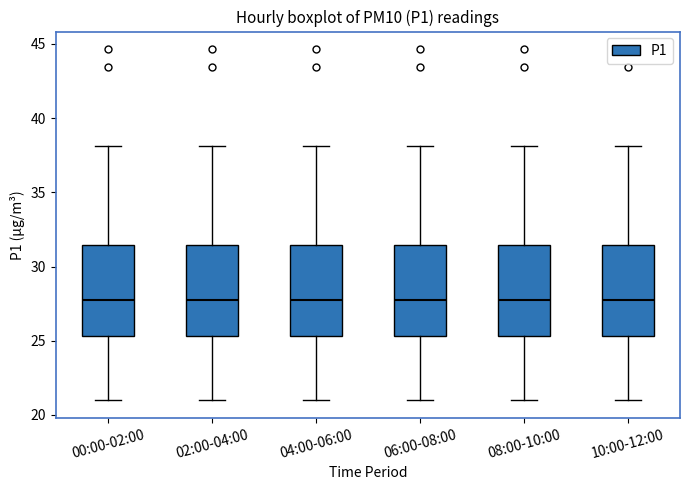

Where does the median line of the box for 06:00-08:00 sit on the y-axis? The values are not printed on the chart, so give them approximately, as read against the axis.

28.0